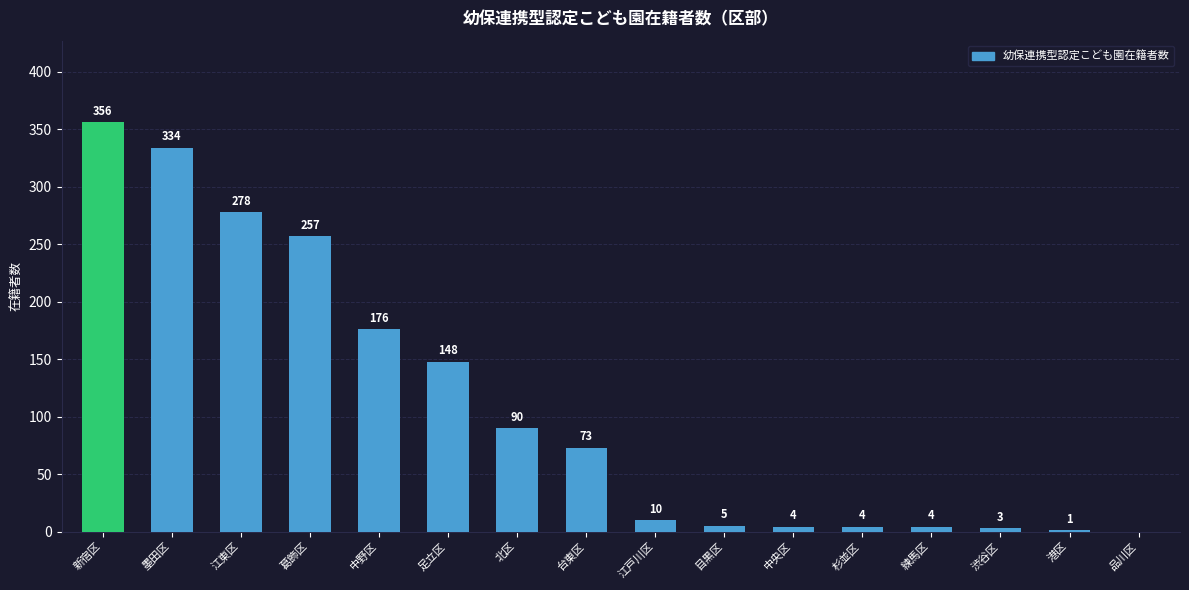

Which category has the highest value across all series?

新宿区